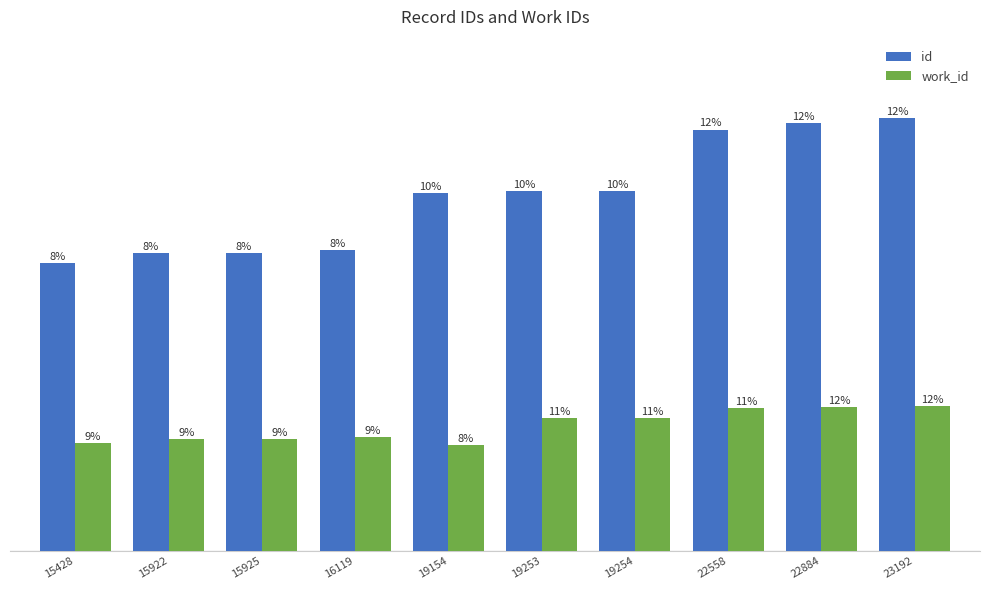

Rank the series by their average value, from highest to lowest.

id, work_id